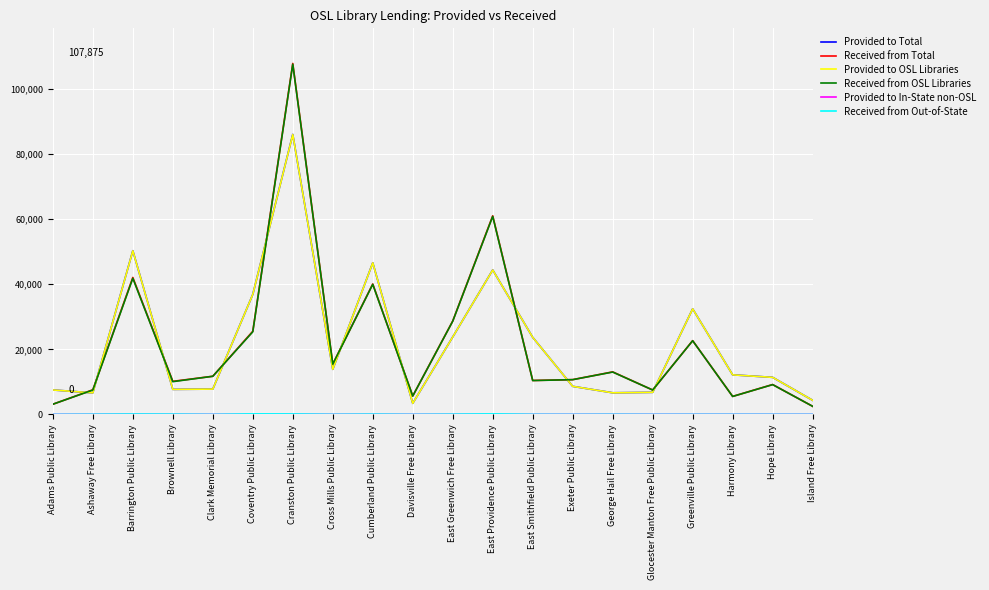

What is the minimum value for Provided to Total?

3403